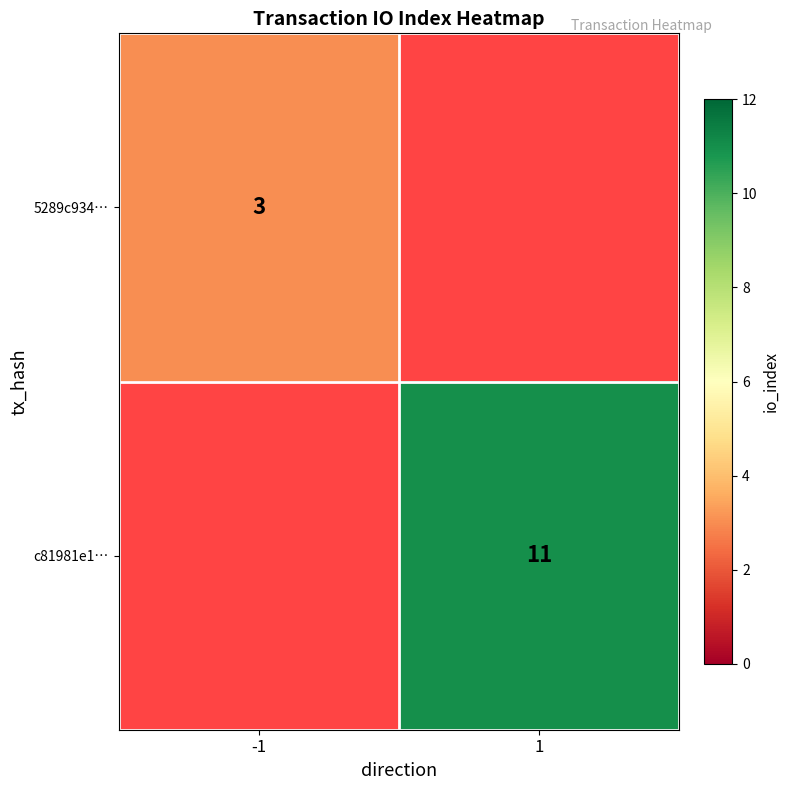

True or false: 5289c934… has a value of 3 at -1.

True